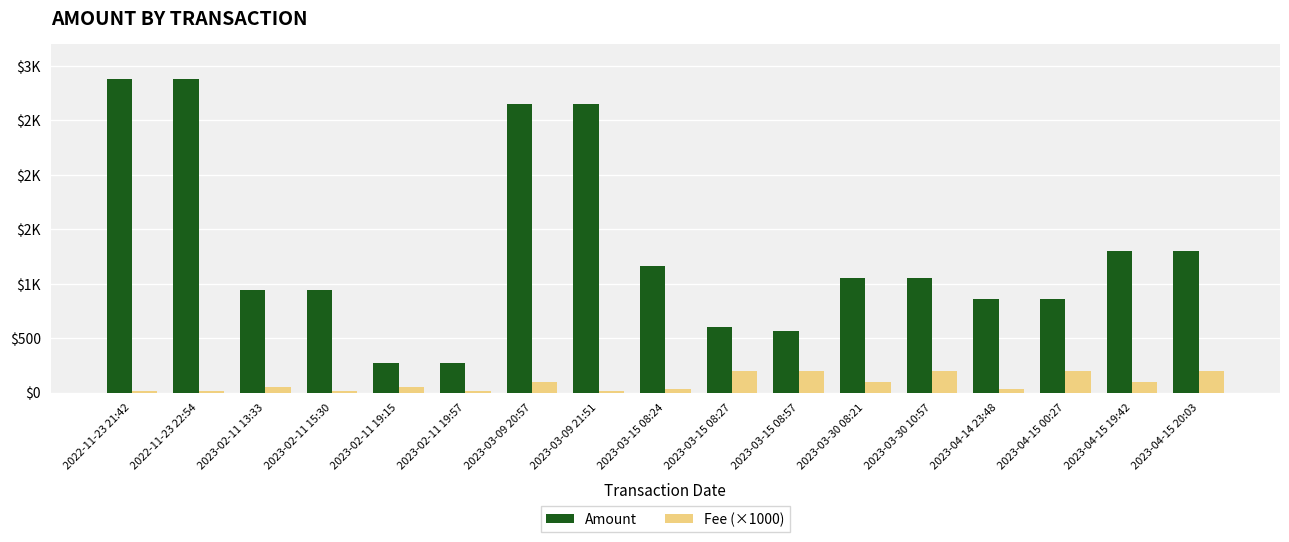

What is the value of the Amount bar at the 10th from the left?

600.0